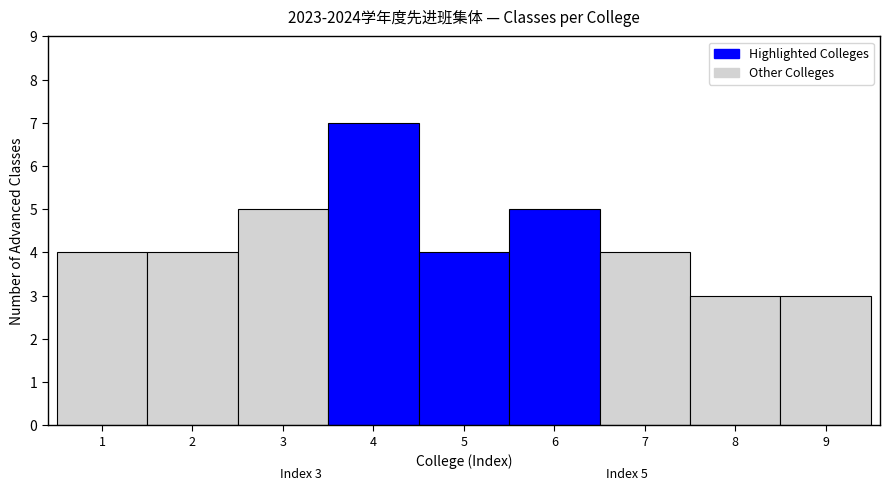

Reading left to right, list all the values displayed in this chart.

4	4	5	7	4	5	4	3	3